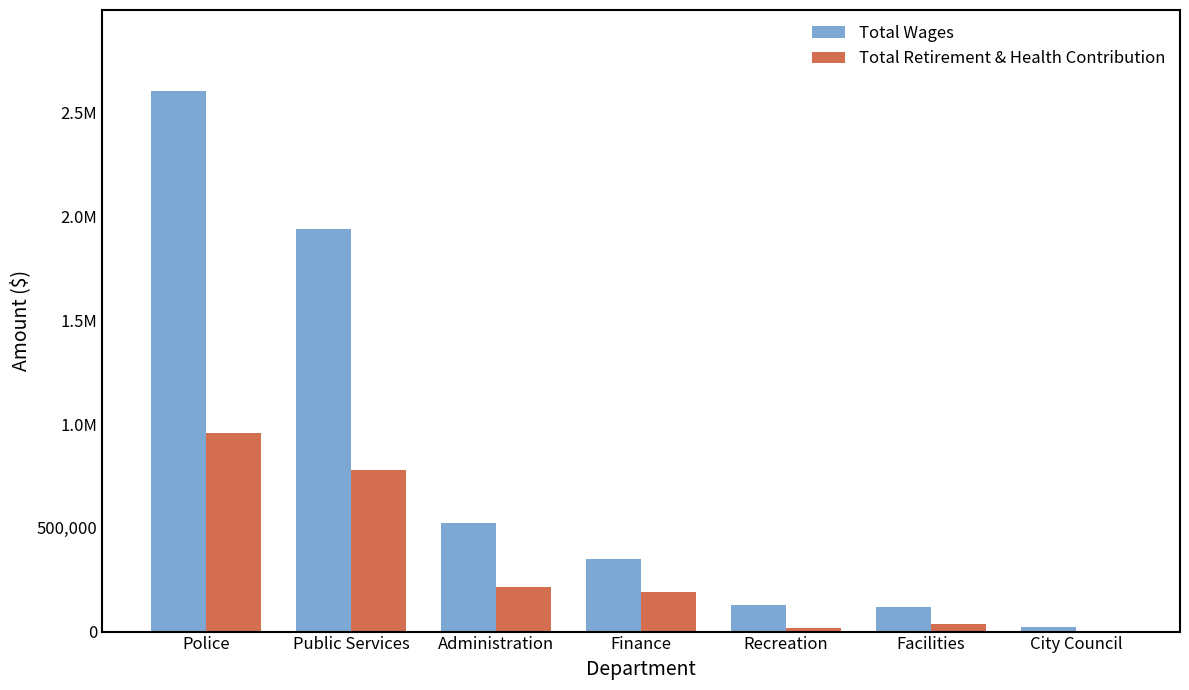

Which category has the highest value in the Total Wages series?

Police